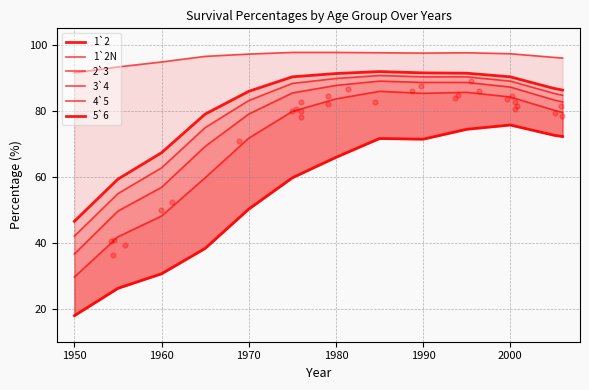

Is the value of 5`6 at 11 greater than the value of 4`5 at 2000?

No